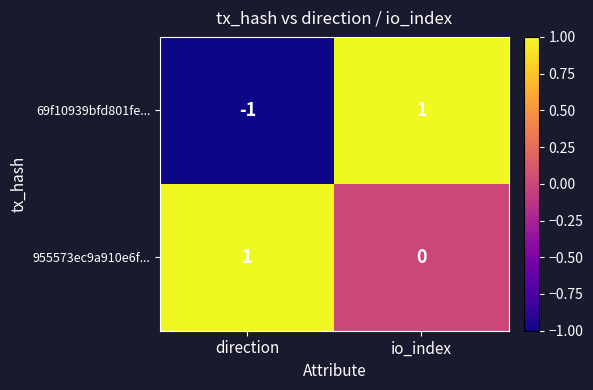

At which label does 955573ec9a910e6f... reach its minimum?

io_index